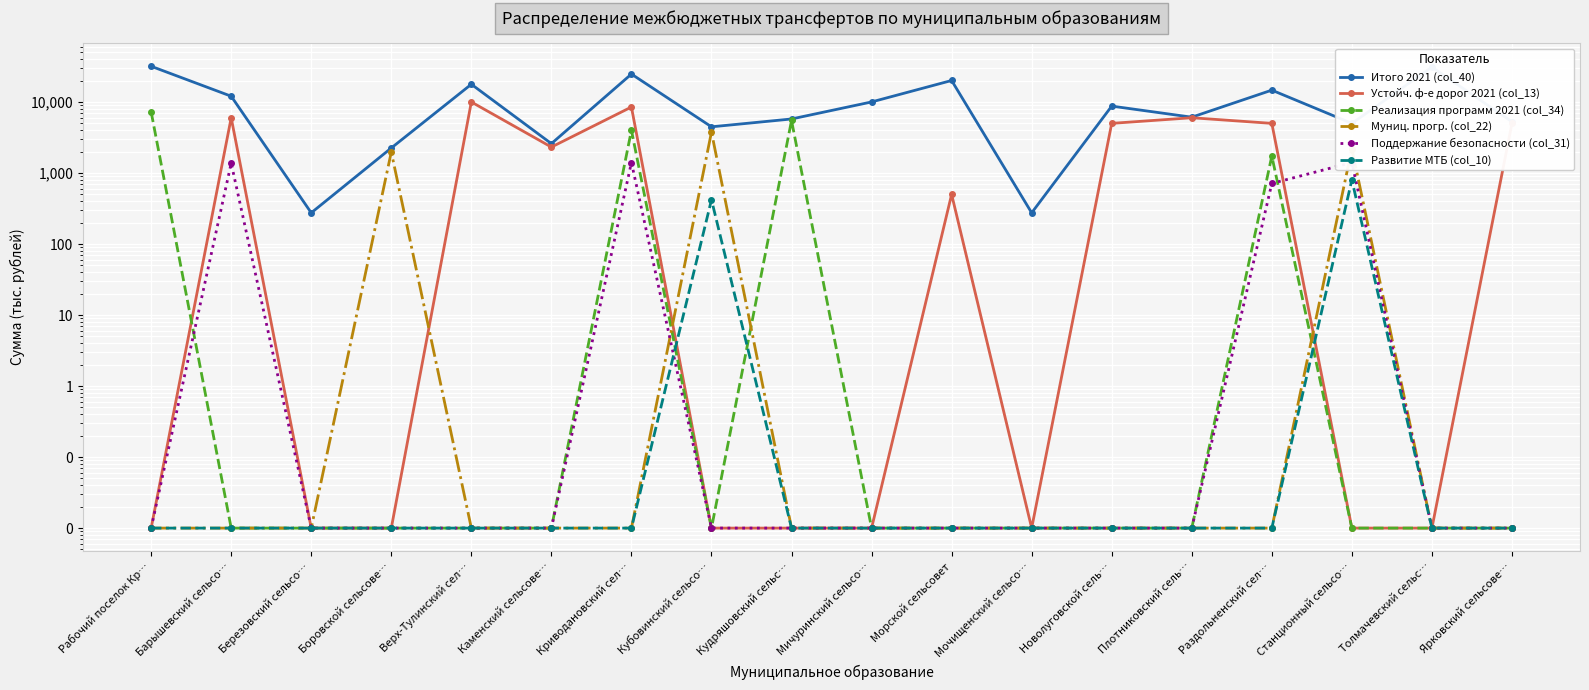

What is the label of the 1st point from the left?

Рабочий поселок Кр…